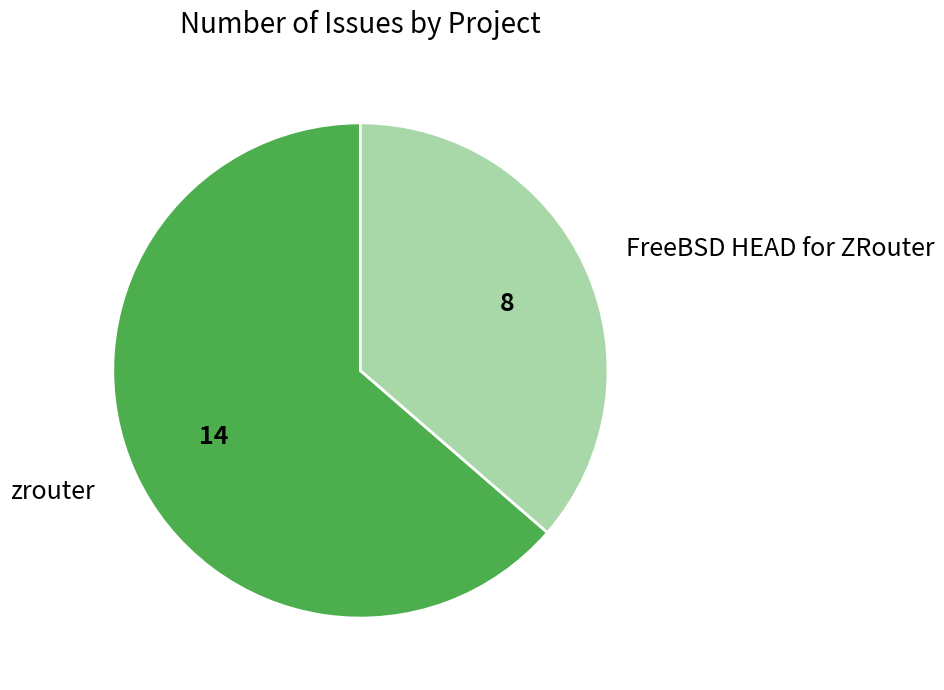

Is there a majority slice in this chart?

Yes